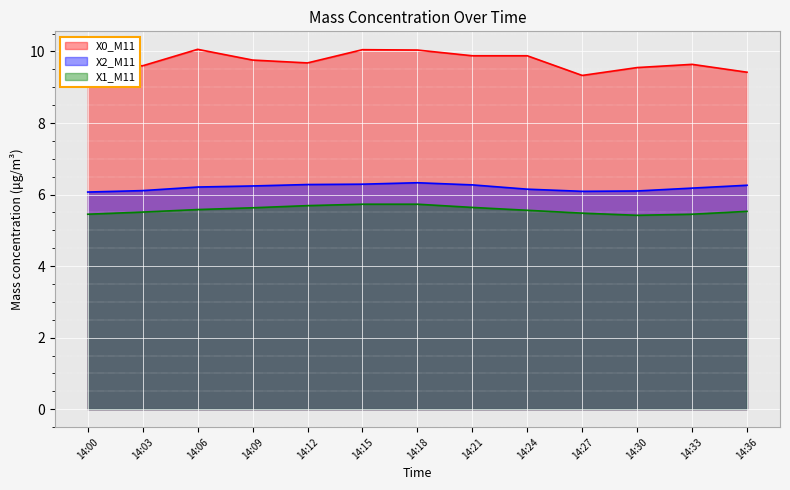

The value of X2_M11 at 14:09 is 11.2. True or false?

False